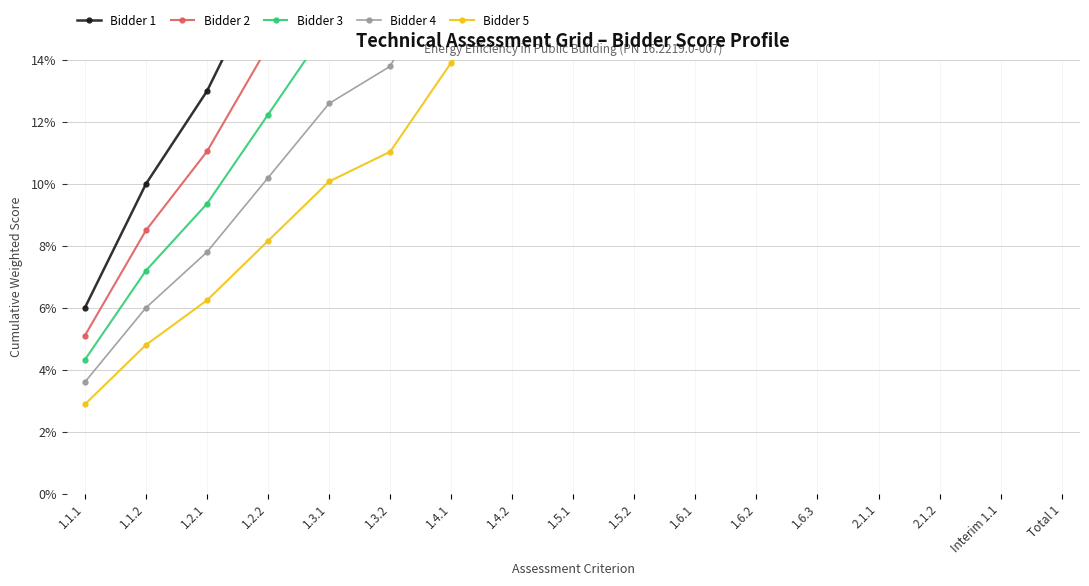

Reading left to right, what are all the values shown in this chart?

Bidder 1: 1.1.1=0.1	1.1.2=0.1	1.2.1=0.1	1.2.2=0.2	1.3.1=0.2	1.3.2=0.2	1.4.1=0.3	1.4.2=0.3	1.5.1=0.4	1.5.2=0.4	1.6.1=0.4	1.6.2=0.5	1.6.3=0.5	2.1.1=0.5	2.1.2=0.5	Interim 1.1=0.6	Total 1=0.6
Bidder 2: 1.1.1=0.1	1.1.2=0.1	1.2.1=0.1	1.2.2=0.1	1.3.1=0.2	1.3.2=0.2	1.4.1=0.2	1.4.2=0.3	1.5.1=0.3	1.5.2=0.3	1.6.1=0.3	1.6.2=0.4	1.6.3=0.4	2.1.1=0.4	2.1.2=0.4	Interim 1.1=0.5	Total 1=0.5
Bidder 3: 1.1.1=0.0	1.1.2=0.1	1.2.1=0.1	1.2.2=0.1	1.3.1=0.2	1.3.2=0.2	1.4.1=0.2	1.4.2=0.2	1.5.1=0.3	1.5.2=0.3	1.6.1=0.3	1.6.2=0.3	1.6.3=0.3	2.1.1=0.4	2.1.2=0.4	Interim 1.1=0.4	Total 1=0.4
Bidder 4: 1.1.1=0.0	1.1.2=0.1	1.2.1=0.1	1.2.2=0.1	1.3.1=0.1	1.3.2=0.1	1.4.1=0.2	1.4.2=0.2	1.5.1=0.2	1.5.2=0.2	1.6.1=0.2	1.6.2=0.3	1.6.3=0.3	2.1.1=0.3	2.1.2=0.3	Interim 1.1=0.3	Total 1=0.4
Bidder 5: 1.1.1=0.0	1.1.2=0.0	1.2.1=0.1	1.2.2=0.1	1.3.1=0.1	1.3.2=0.1	1.4.1=0.1	1.4.2=0.2	1.5.1=0.2	1.5.2=0.2	1.6.1=0.2	1.6.2=0.2	1.6.3=0.2	2.1.1=0.2	2.1.2=0.2	Interim 1.1=0.3	Total 1=0.3